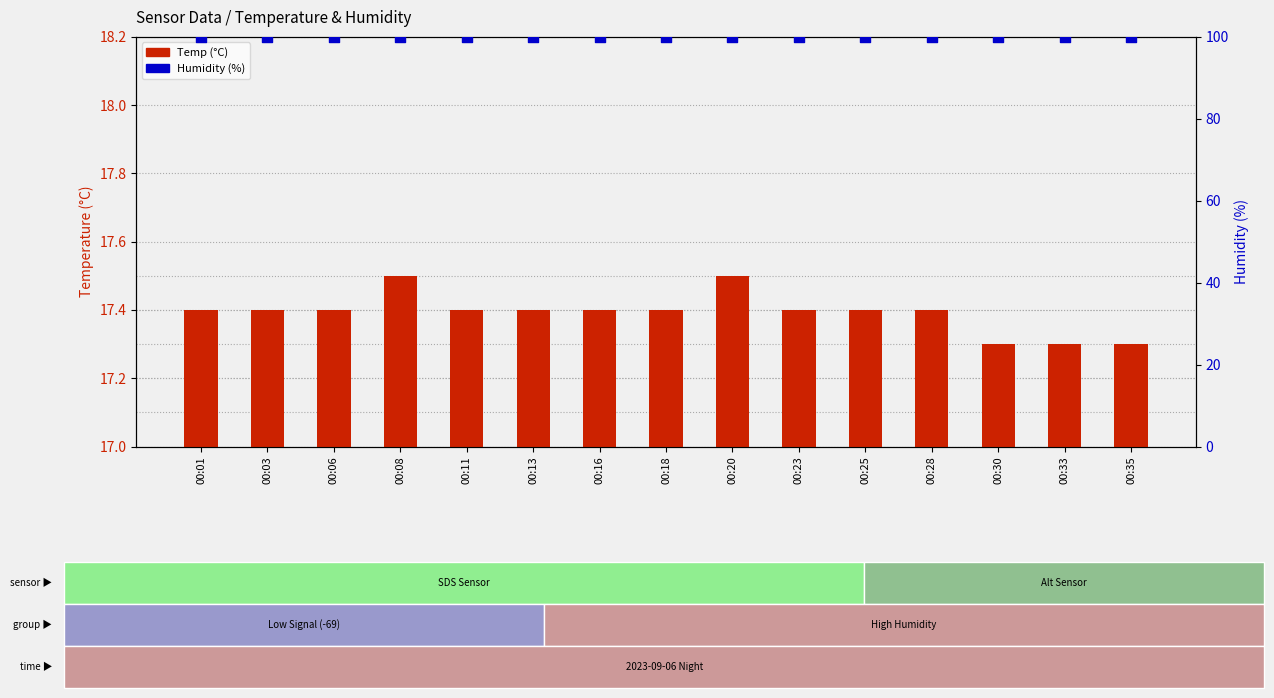

At which category is the sum across all series the highest?

00:08